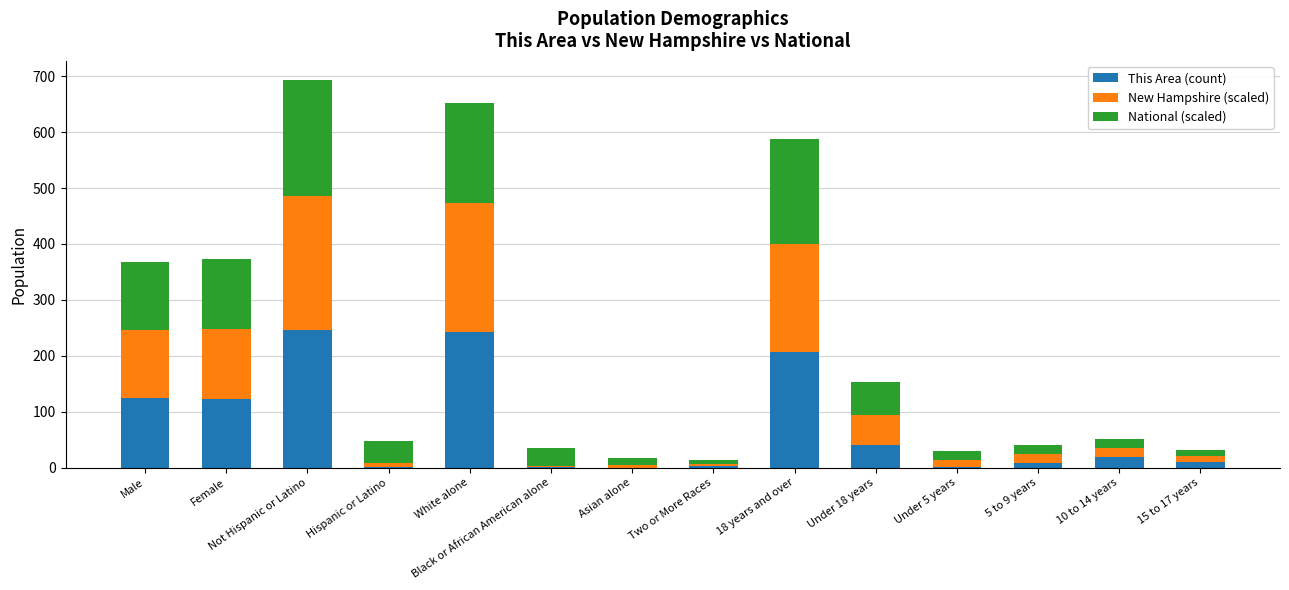

Are the bars grouped side by side (vs. stacked)?

No